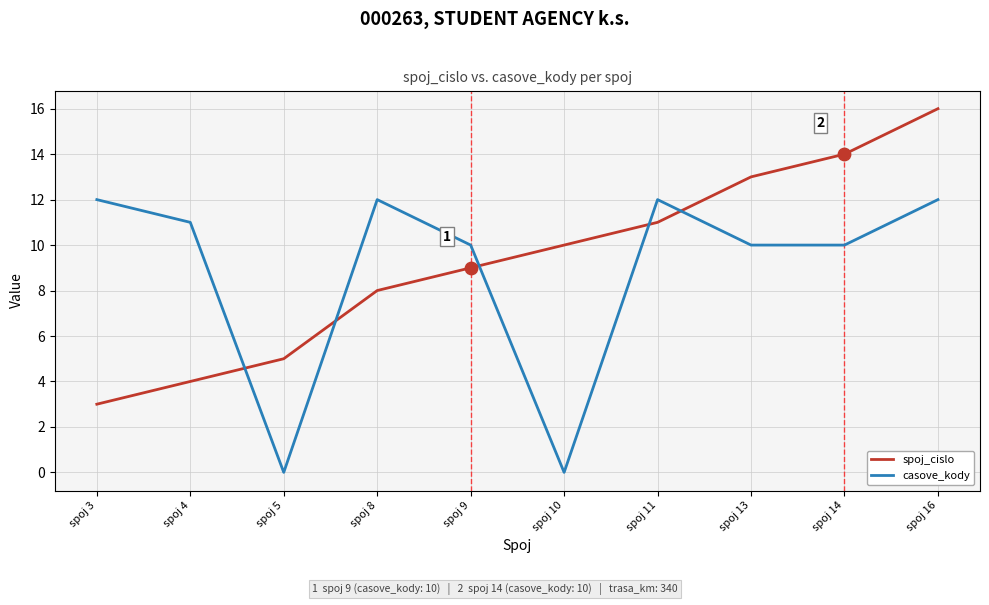

At which category is the sum across all series the highest?

spoj 16